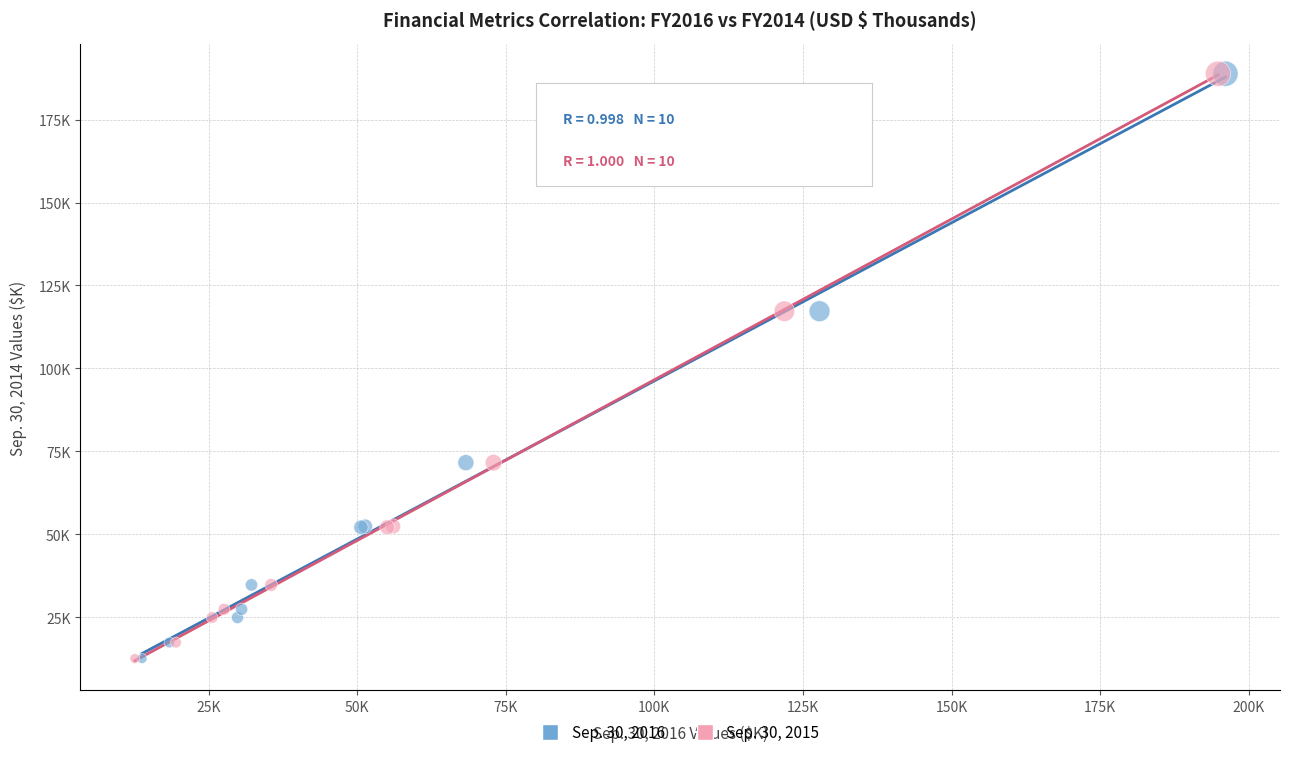

What are all the series names shown in the legend?

Sep. 30, 2016, Sep. 30, 2015